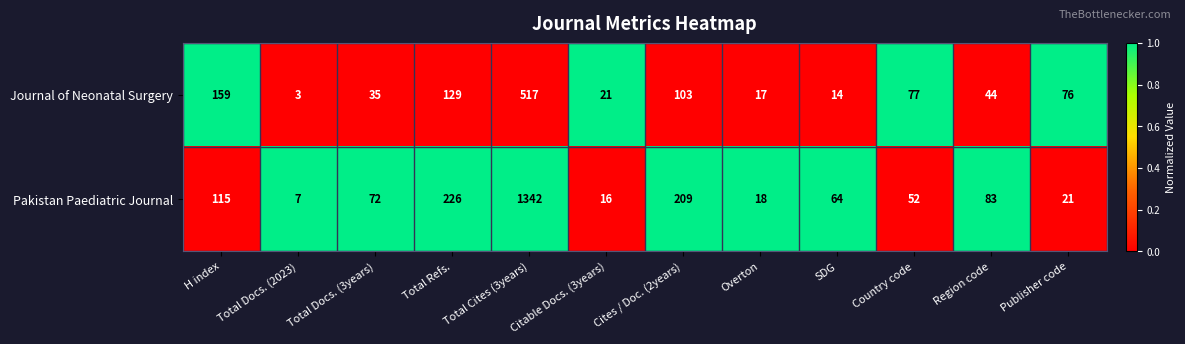

True or false: Pakistan Paediatric Journal has a value of 64 at SDG.

True